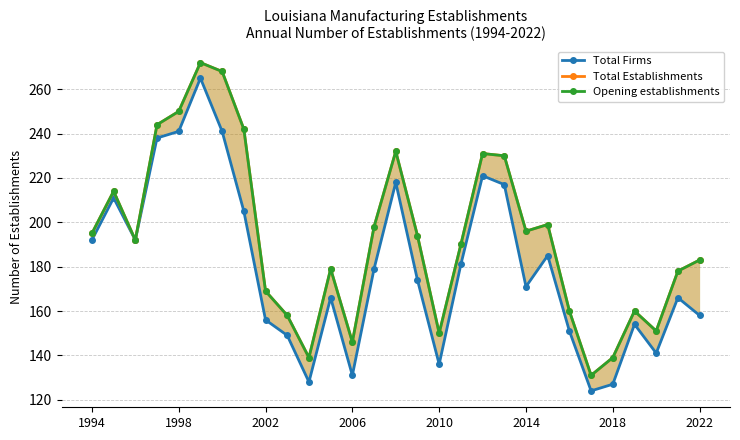

Where does the Total Firms series first go above 174?

1994